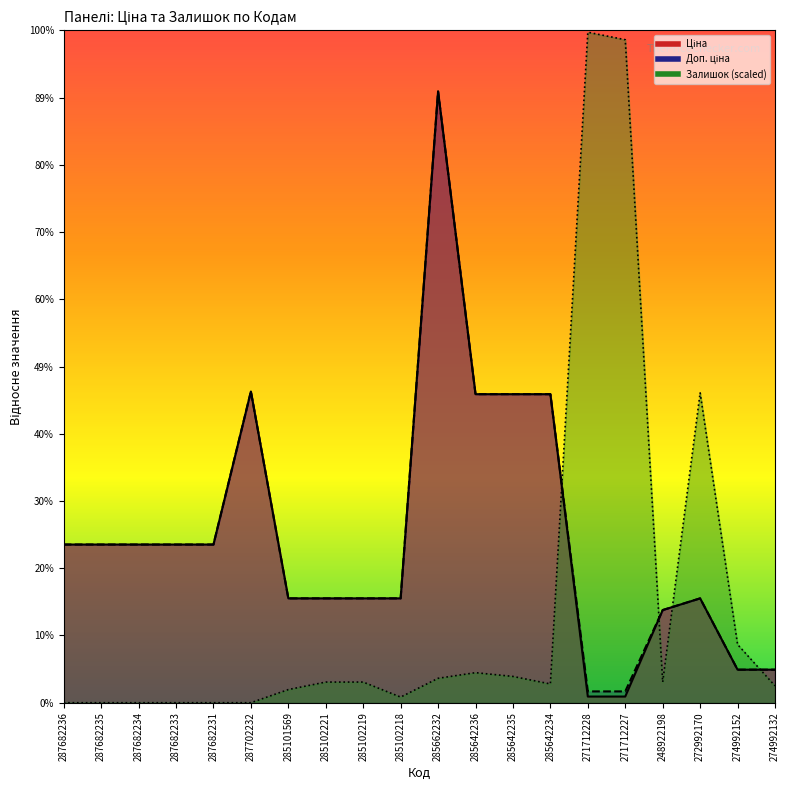

What are all the series names shown in the legend?

Ціна, Доп. ціна, Залишок